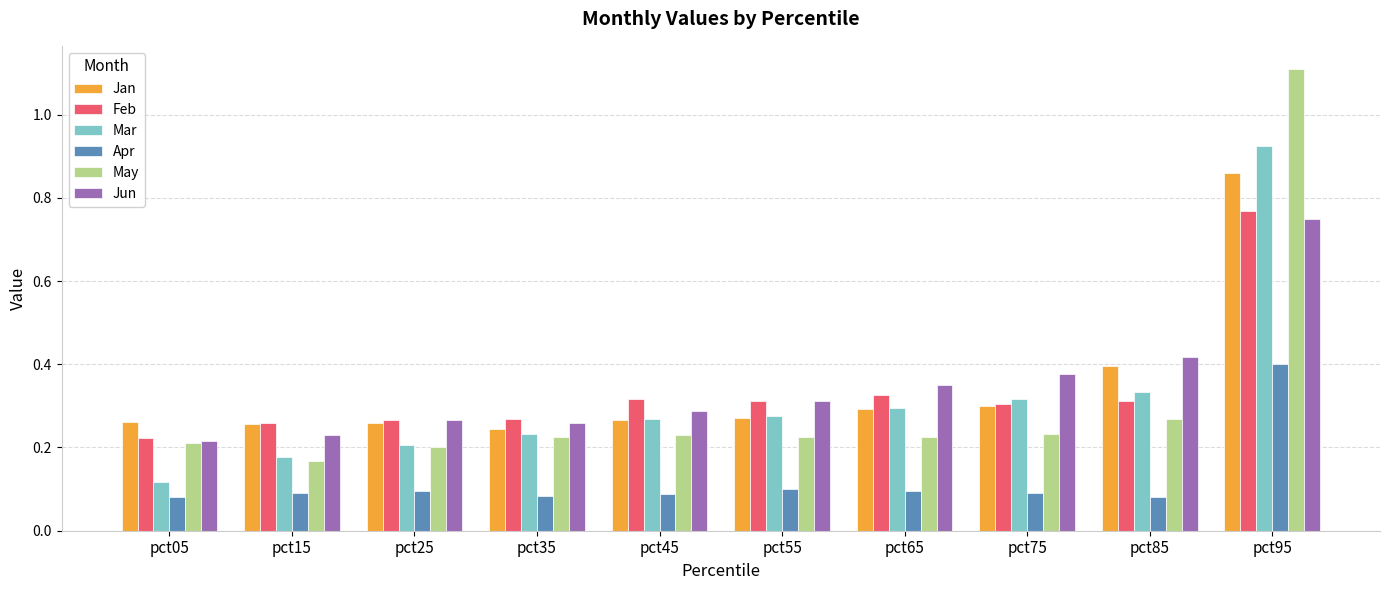

The value of Jan at pct05 is 0.3. True or false?

True